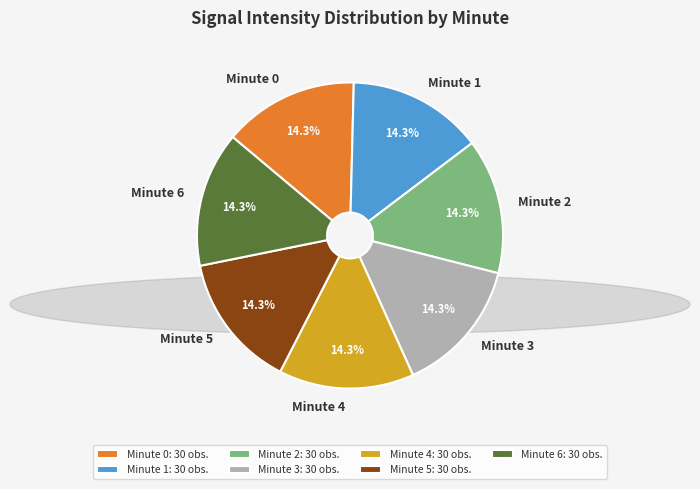

How much of the chart is everything except Minute 3?

85.7%